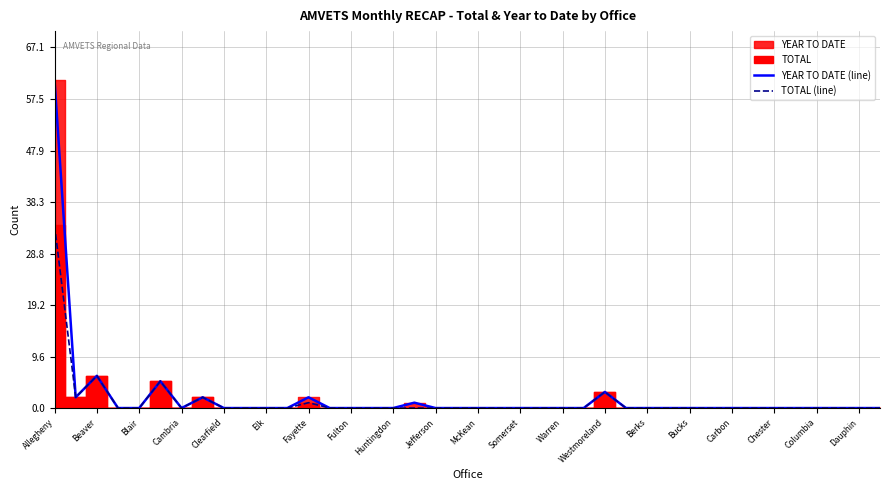

Reading left to right, transcribe all the data shown in this chart.

YEAR TO DATE (line): 61	2	6	0	0	5	0	2	0	0	0	0	2	0	0	0	0	1	0	0	0	0	0	0	0	0	3	0	0	0	0	0	0	0	0	0	0	0	0	0
TOTAL (line): 34	2	6	0	0	5	0	2	0	0	0	0	1	0	0	0	0	0	0	0	0	0	0	0	0	0	3	0	0	0	0	0	0	0	0	0	0	0	0	0